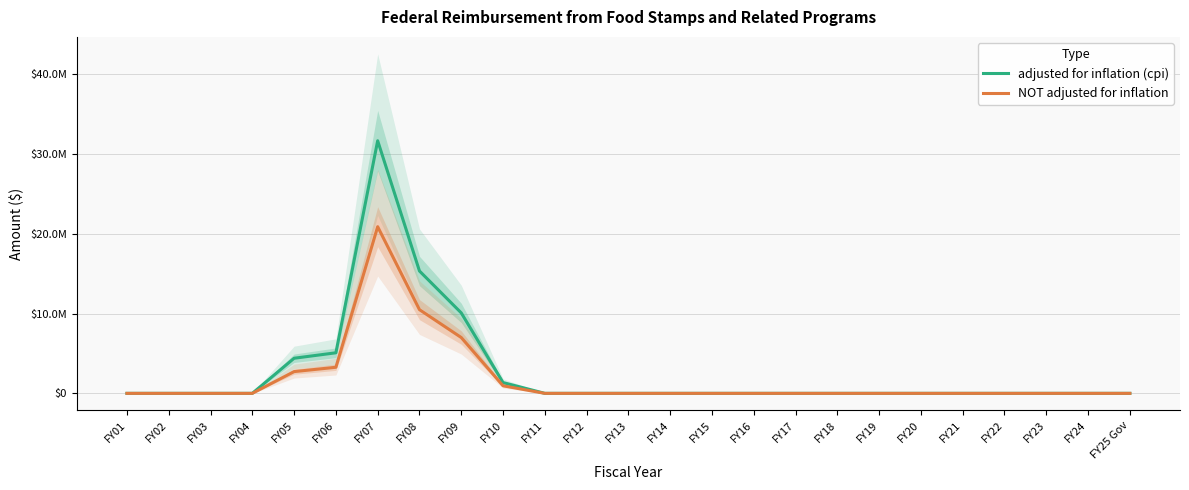

How many lines are shown in the chart?

2